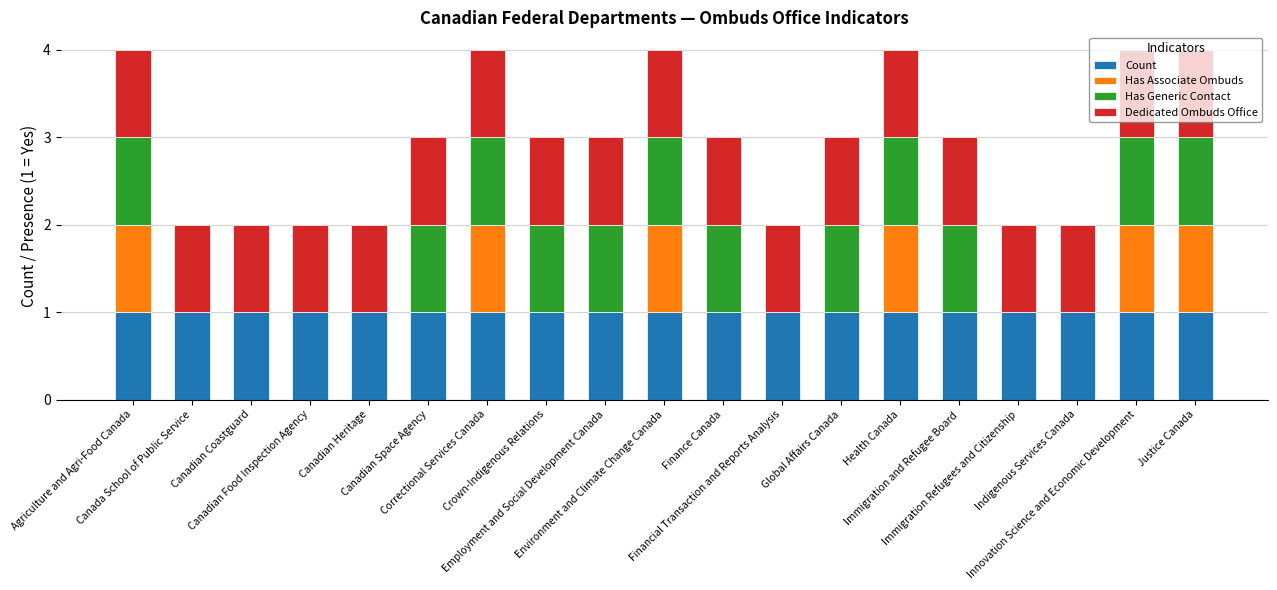

What is the sum of all Count values?

19